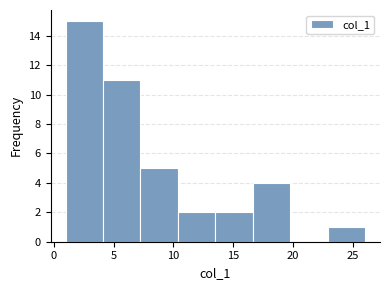

Which range on the x-axis has the tallest bar?

1.0 to 4.0